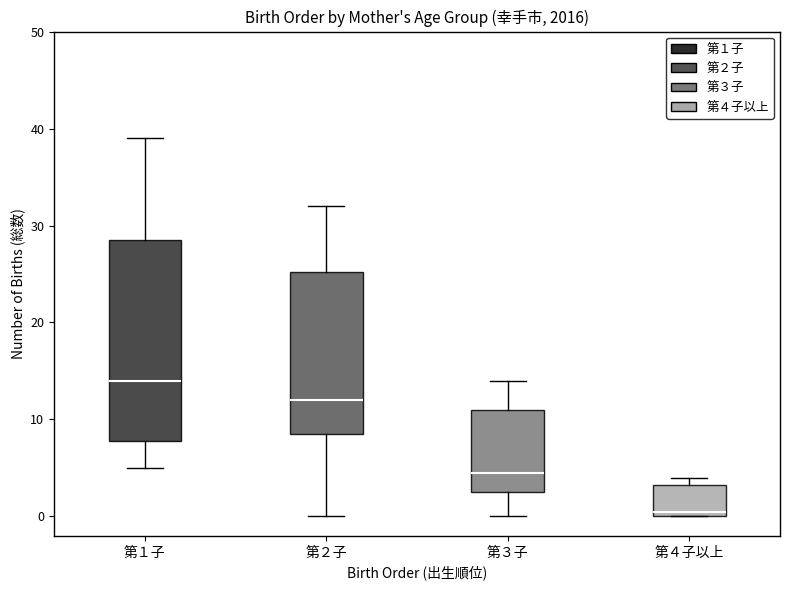

Reading left to right, read every box against the y-axis: the position of its median line, the range the box covers, and the ends of its whiskers. The values are not printed on the chart, so give them approximately, as read against the axis.

第１子: median 14, box 8 to 29, whiskers 5 to 39
第２子: median 12, box 9 to 25, whiskers 0 to 32
第３子: median 5, box 3 to 11, whiskers 0 to 14
第４子以上: median 1, box 0 to 3, whiskers 0 to 4